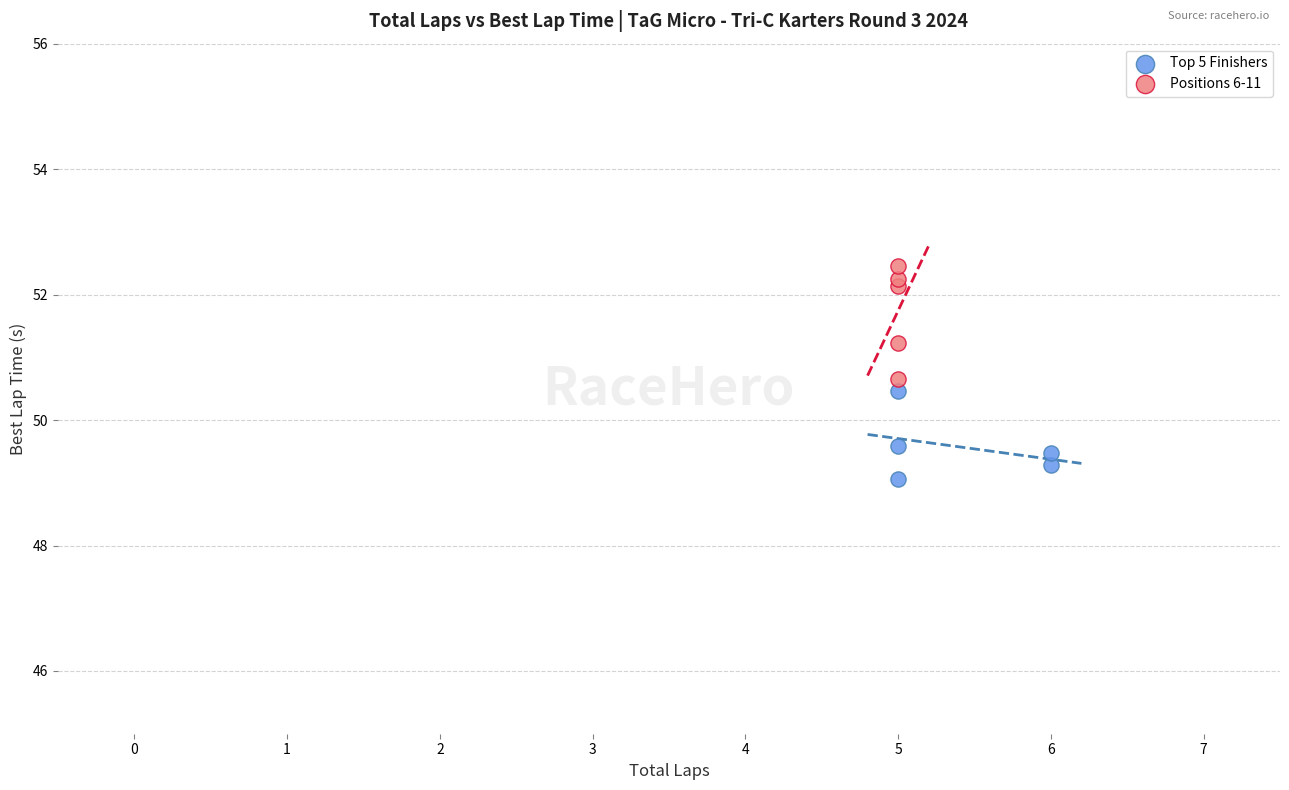

Which series contains the highest Y value?

Positions 6-11